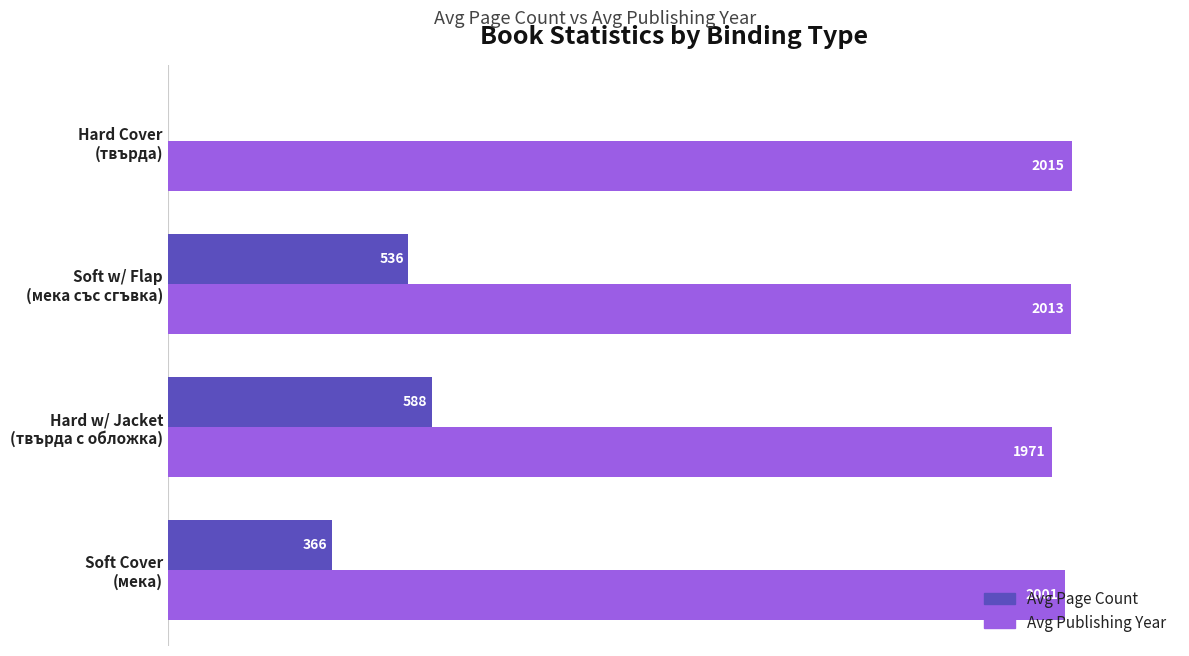

Which series has the largest total across all categories?

Avg Publishing Year